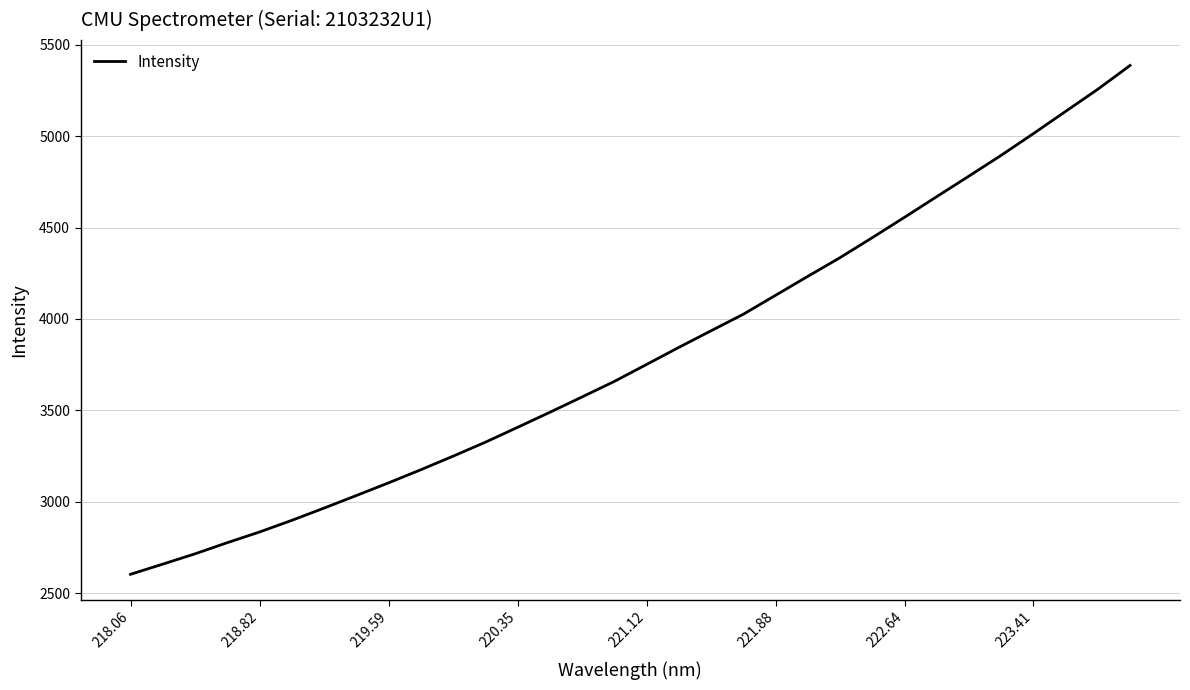

What is the smallest value displayed?

2603.3